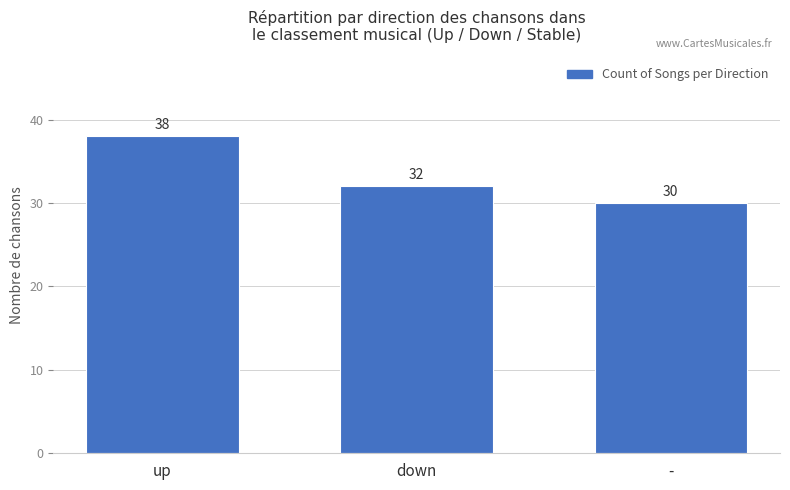

What is the ratio of the value at up to the value at -?

1.3